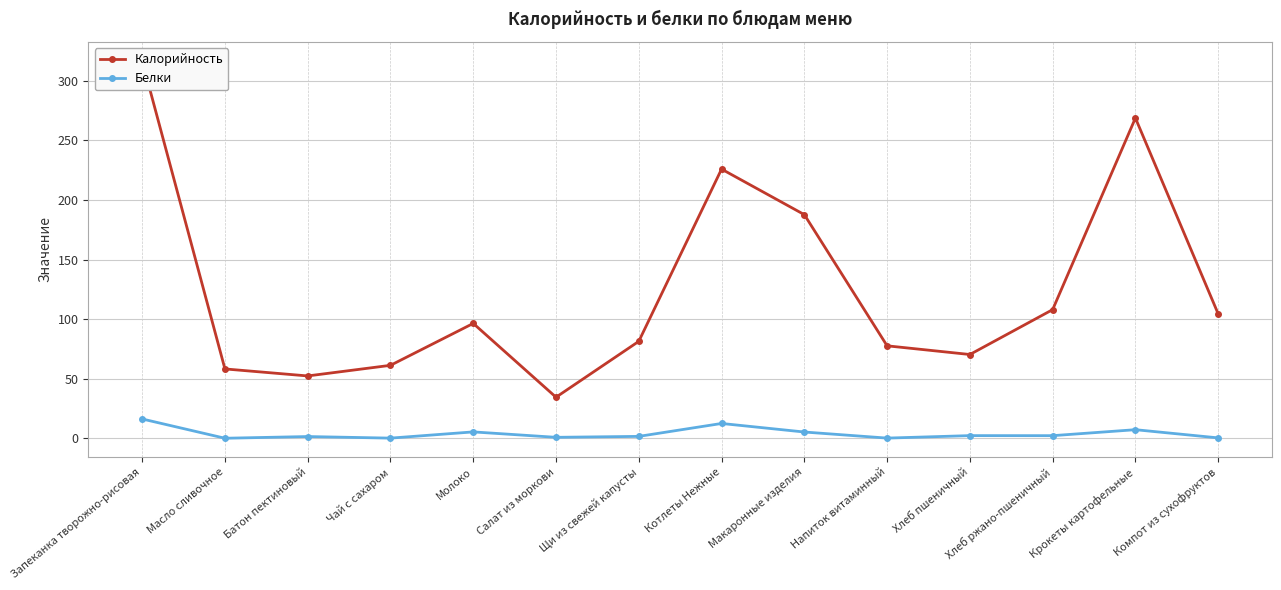

True or false: Белки has a value of 0.2 at Чай с сахаром.

True